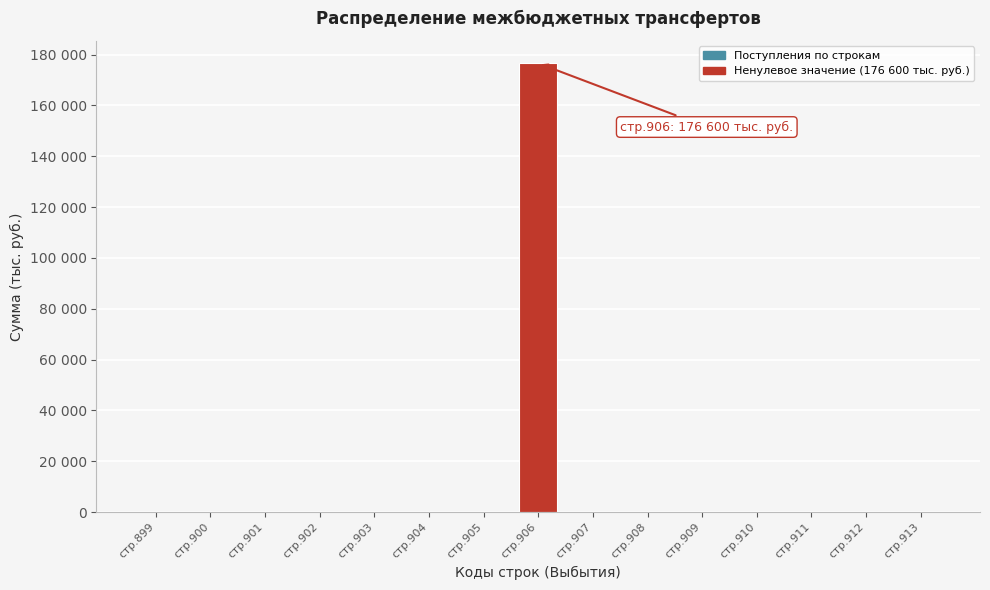

Are the bars horizontal?

No